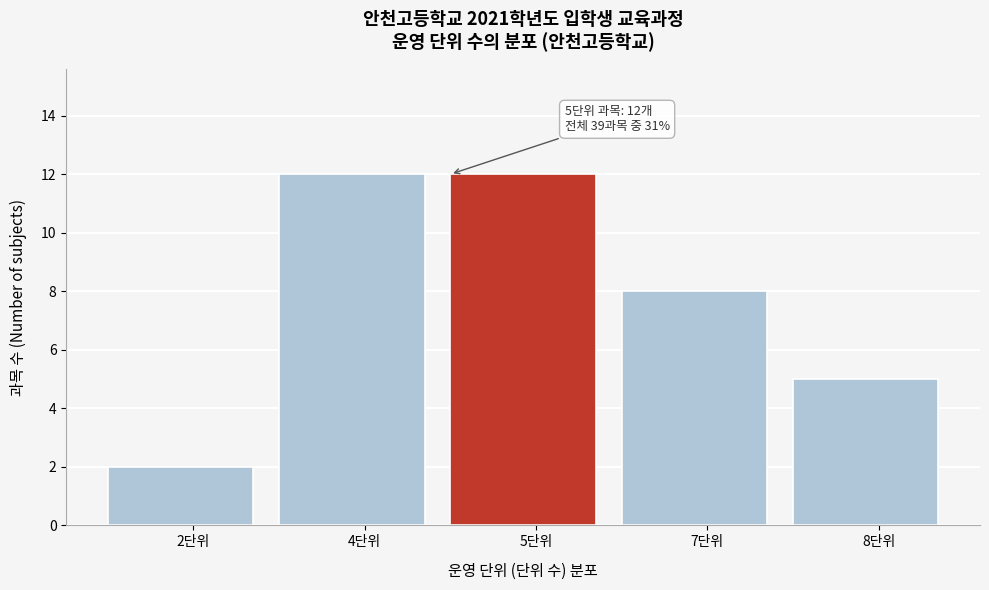

Reading left to right, what are all the values shown in this chart?

2	12	12	8	5